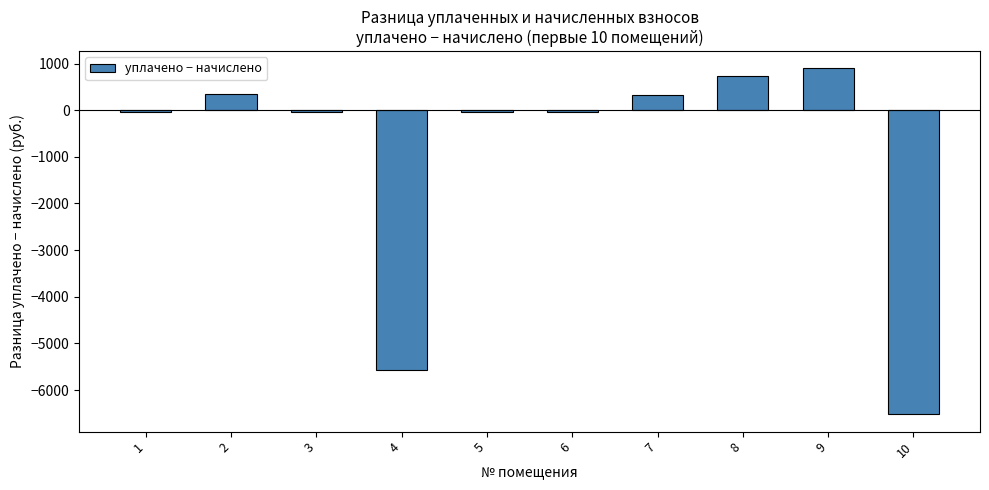

Are the bars grouped side by side (vs. stacked)?

No